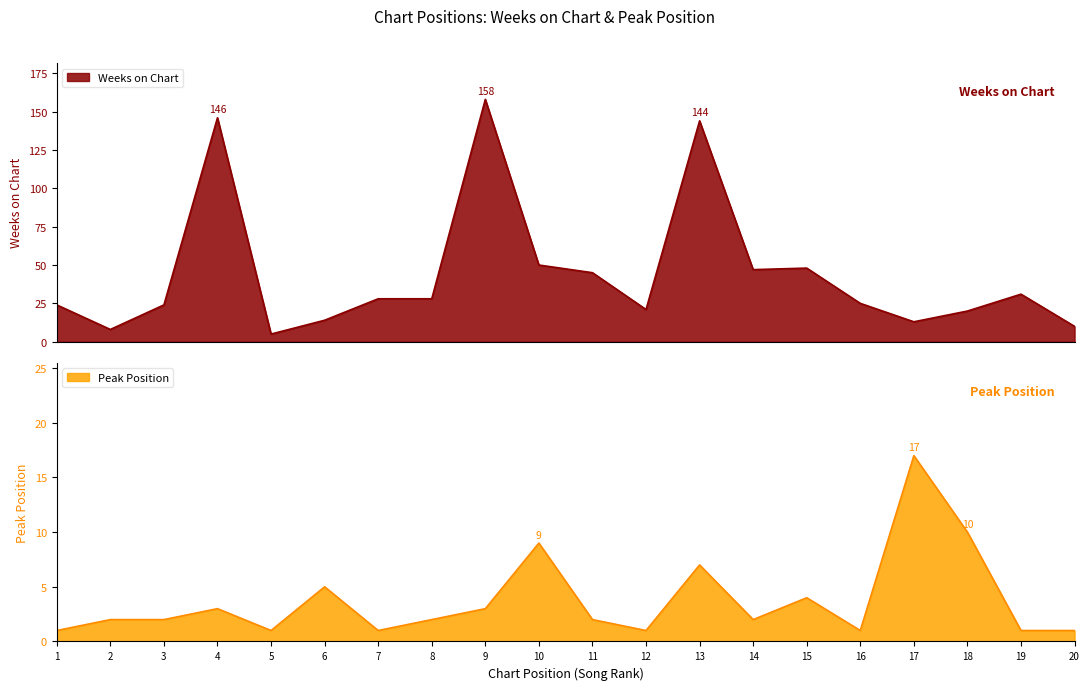

Count the number of categories in the chart.

20